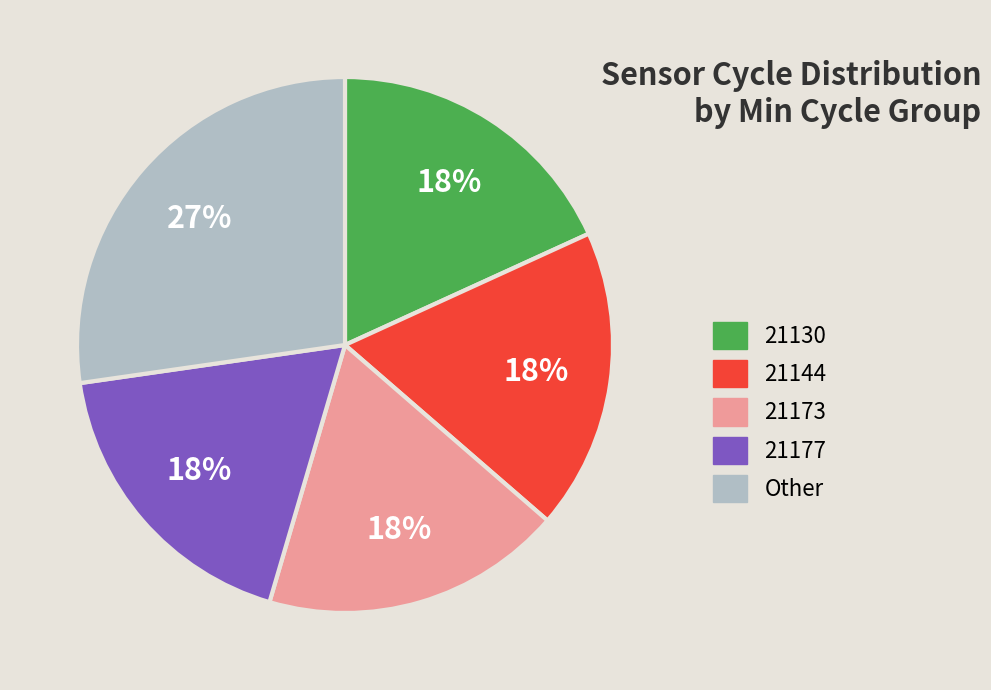

How many segments does this pie chart have?

5